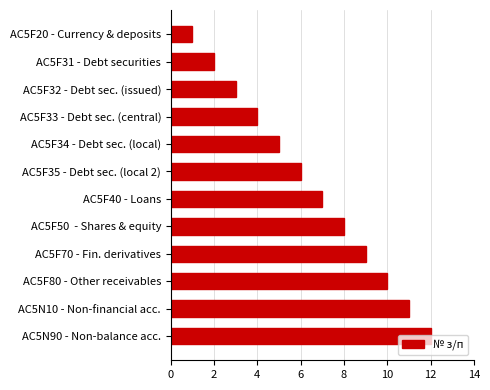

What is the sum of all values?

78